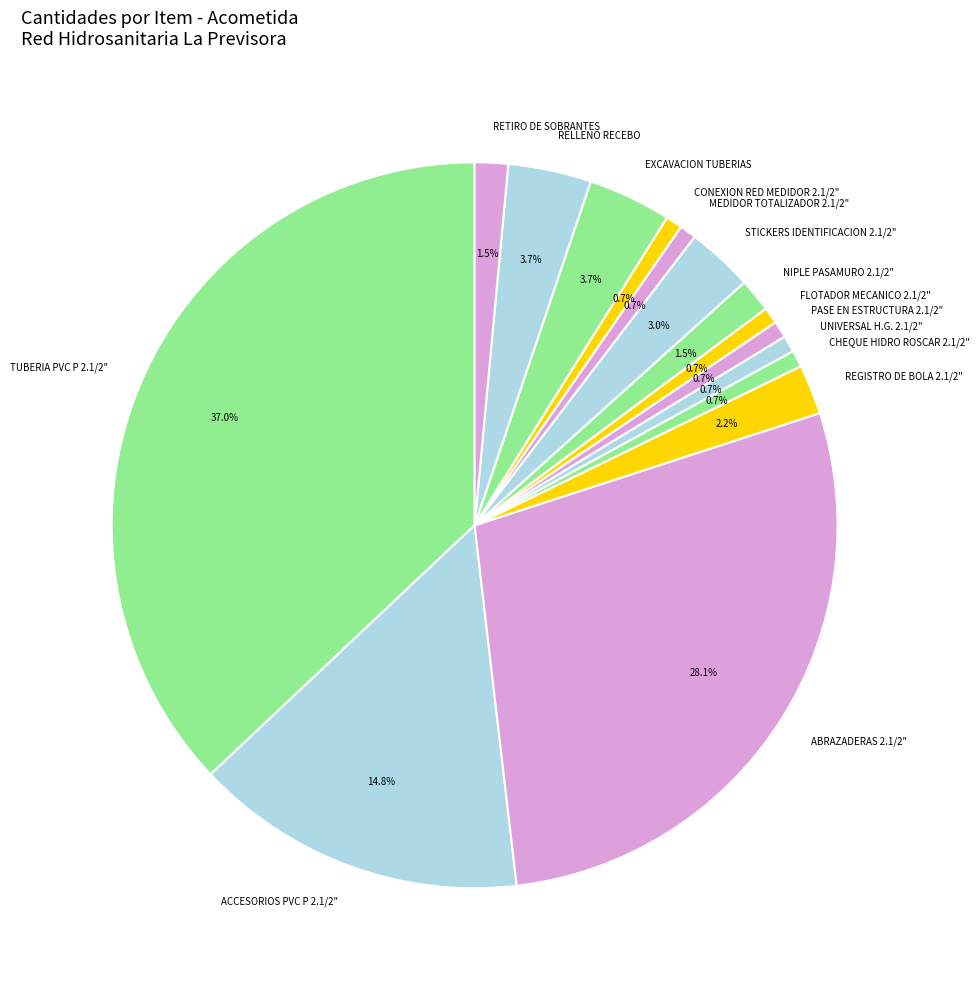

To the nearest percent, what percentage of the pie is STICKERS IDENTIFICACION 2.1/2"?

3%